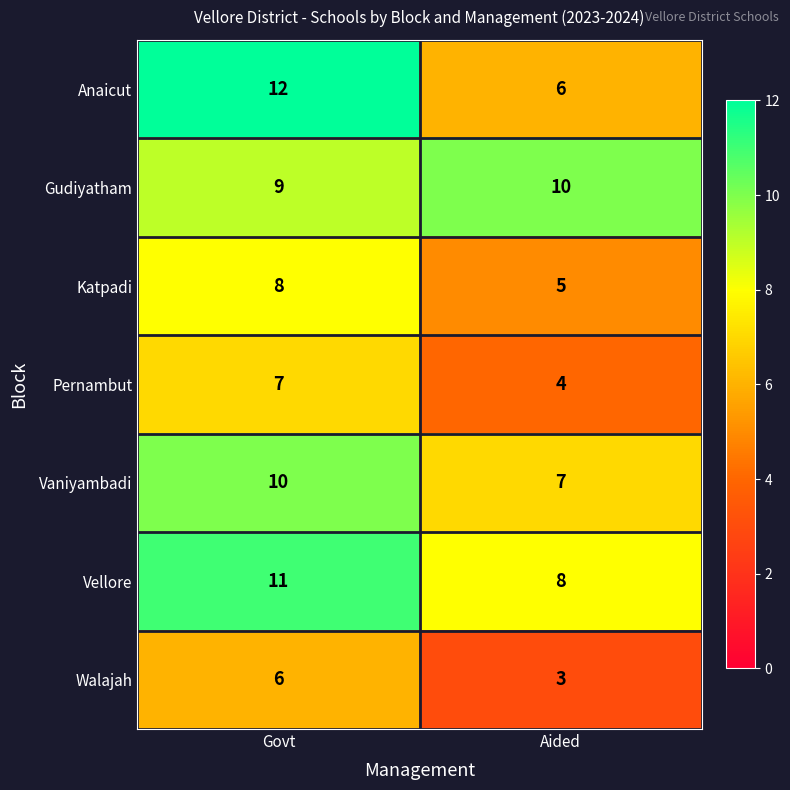

Reading right to left, extract all data points from this chart.

Anaicut: Aided=6	Govt=12
Gudiyatham: Aided=10	Govt=9
Katpadi: Aided=5	Govt=8
Pernambut: Aided=4	Govt=7
Vaniyambadi: Aided=7	Govt=10
Vellore: Aided=8	Govt=11
Walajah: Aided=3	Govt=6